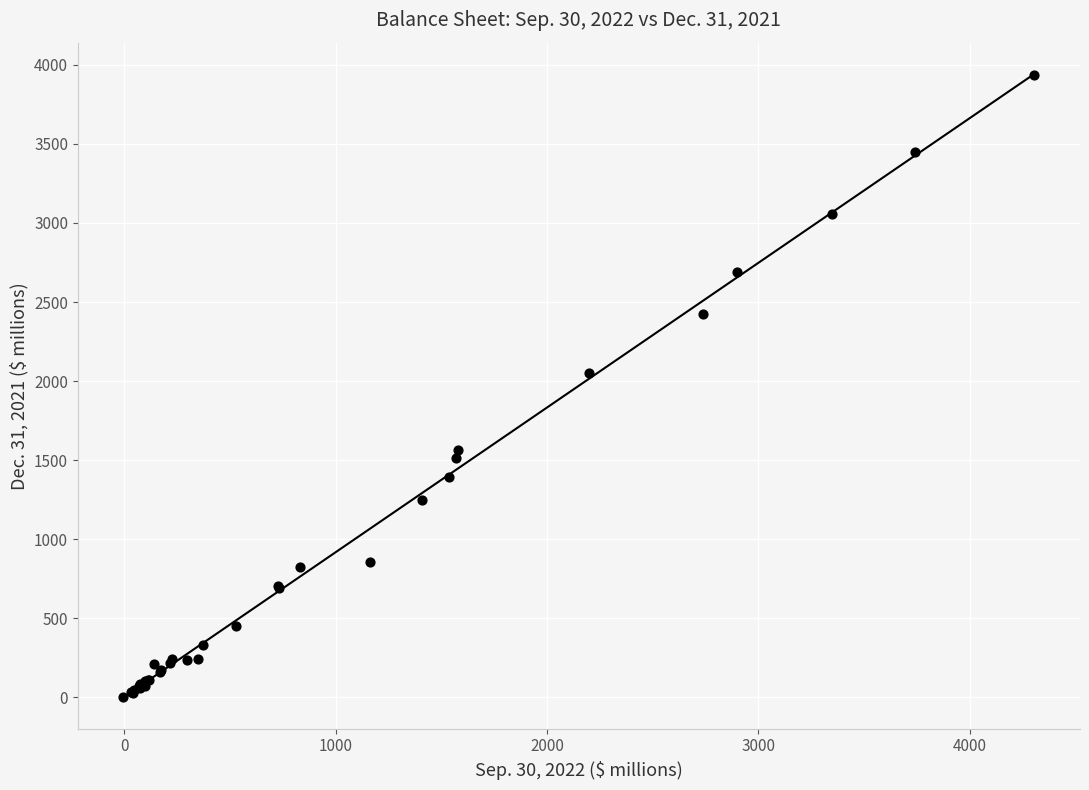

What Y value in the scatter plot is closest to 1968?

2051.0